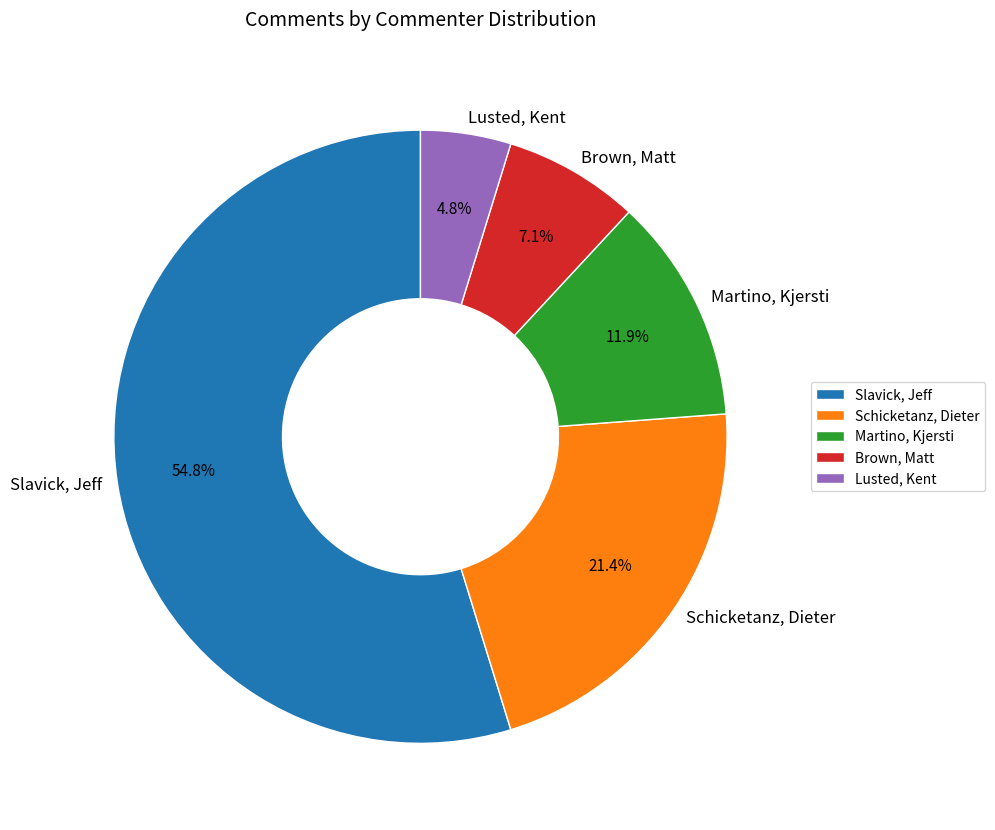

Is the sum of Martino, Kjersti and Slavick, Jeff greater than half?

Yes